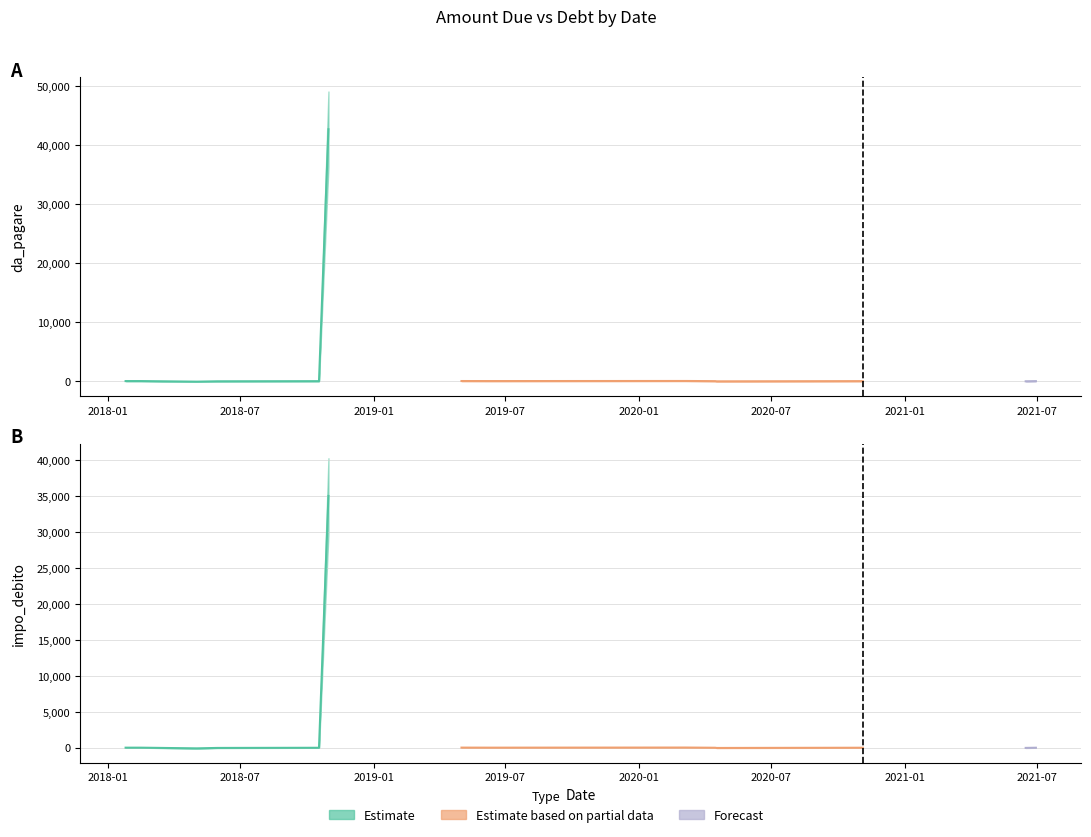

True or false: da_pagare has more than 0 points higher than both neighbors.

True